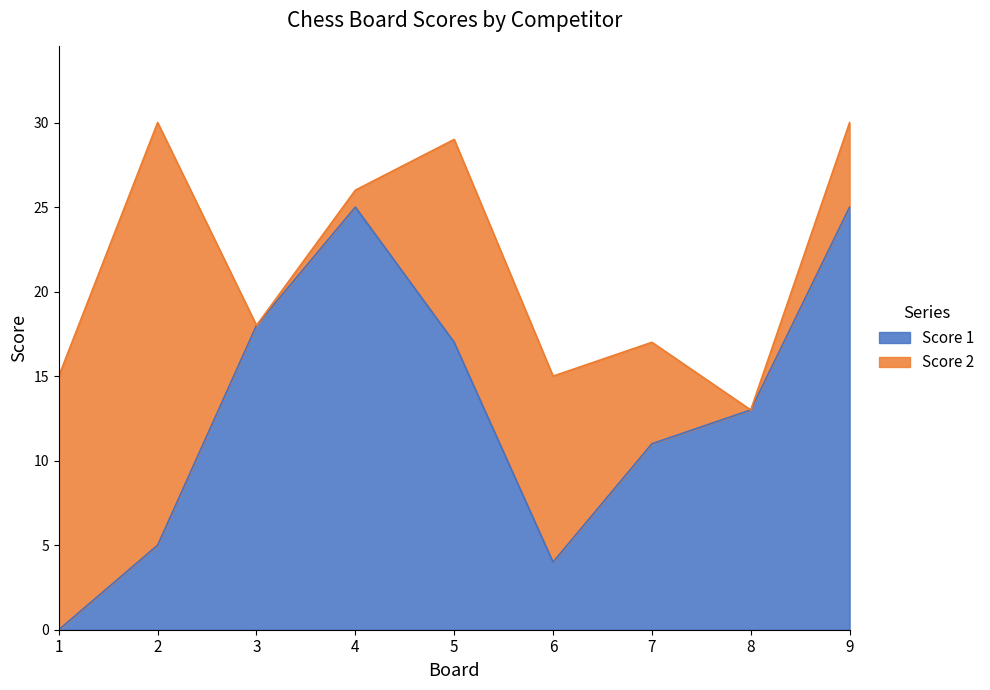

The chart shows a value of 18 at 3. True or false?

True